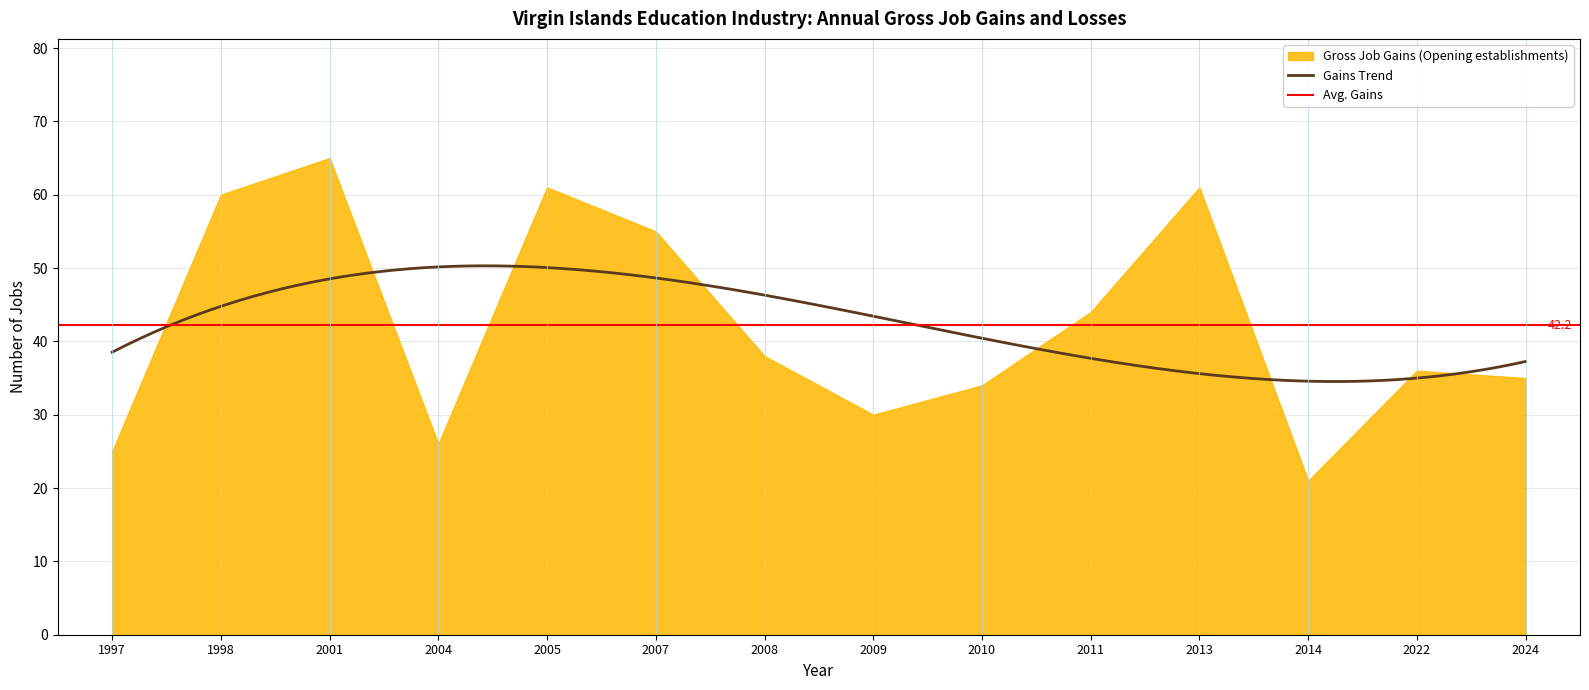

Which series has the largest range (max minus min)?

Gross Job Gains (Opening establishments)